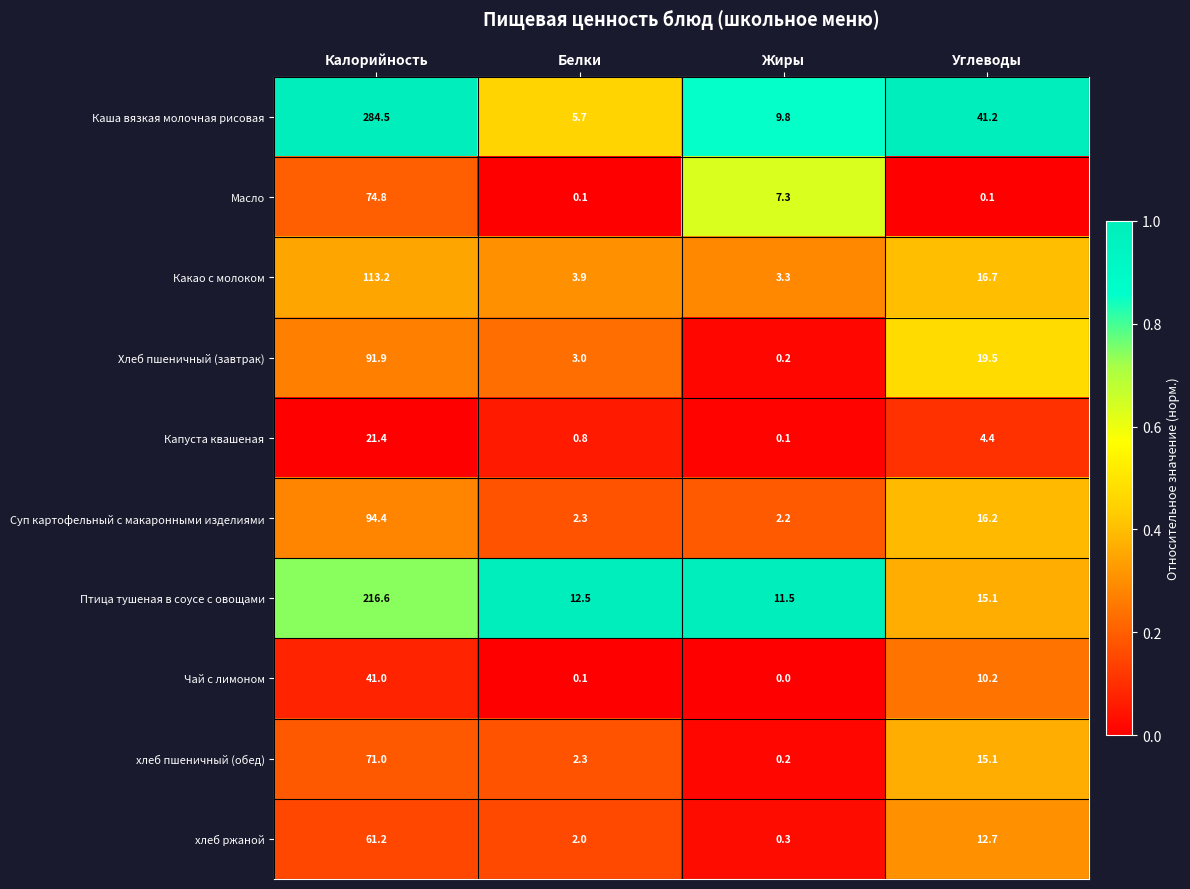

What is the total value across all series at Белки?

32.7